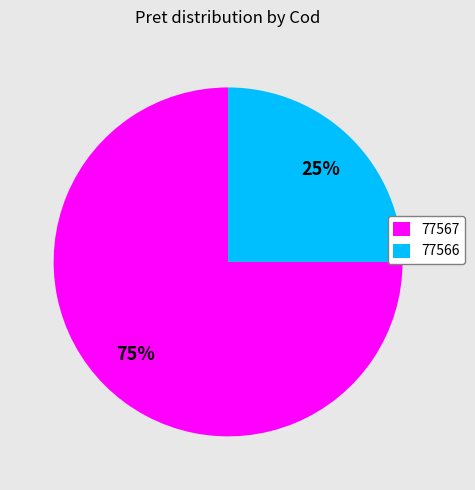

Which slice is the smallest?

77566